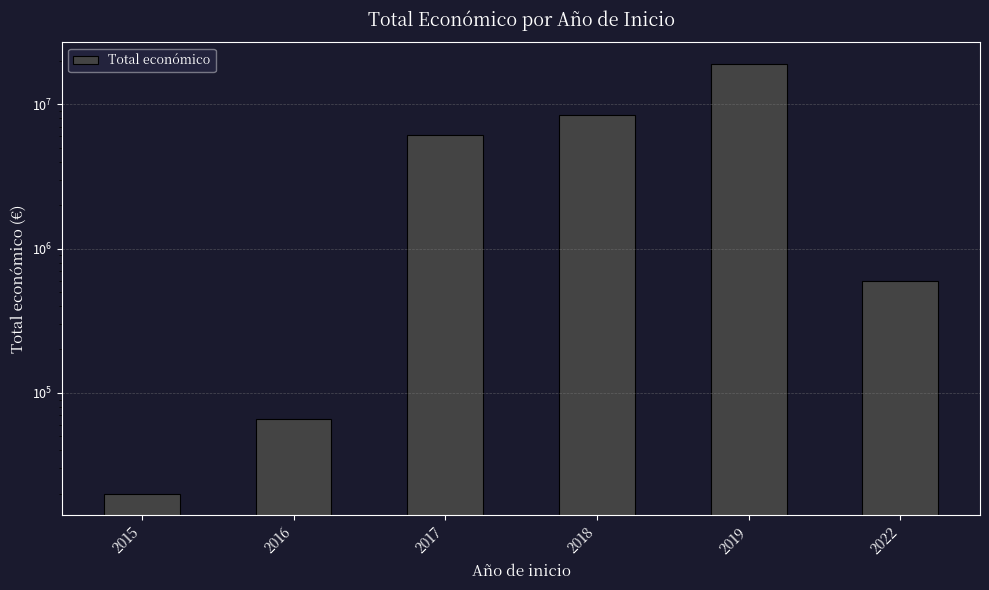

The value at 2016 is 65484. True or false?

True